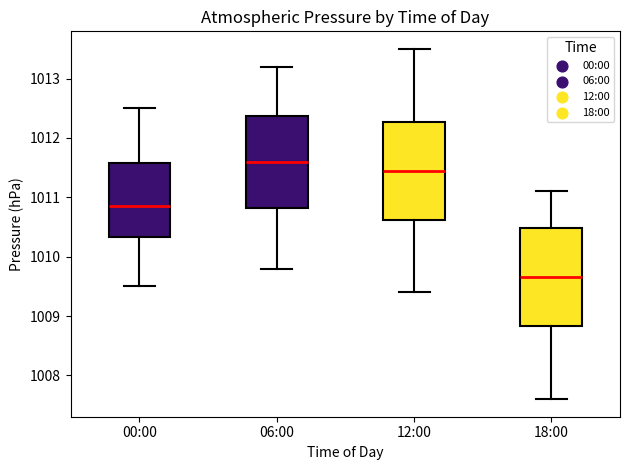

Where does the lower whisker of the box for 06:00 end on the y-axis? The values are not printed on the chart, so give them approximately, as read against the axis.

1009.8